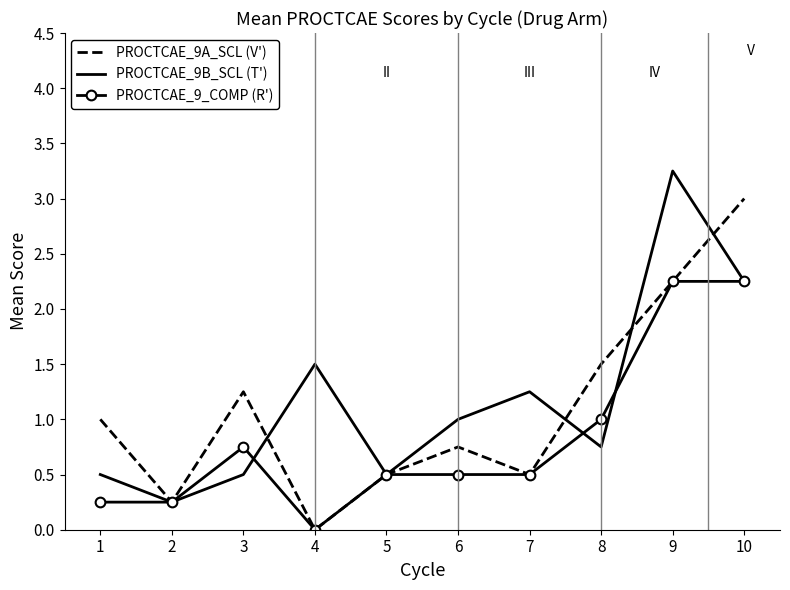

The PROCTCAE_9A_SCL (V') series shows 0.0 at 4. True or false?

True